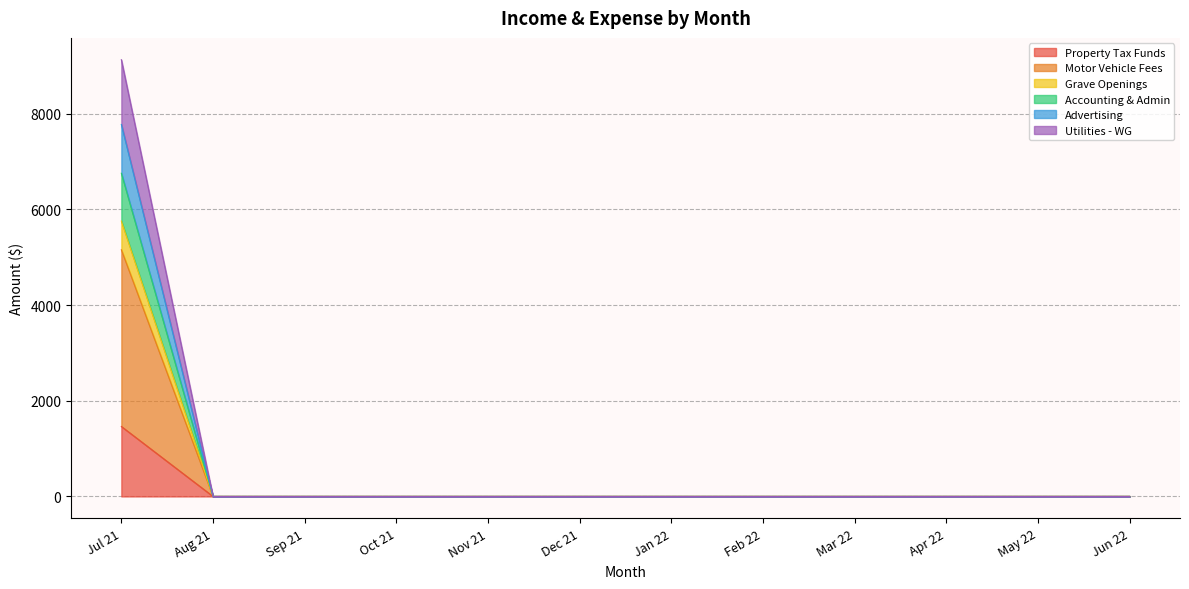

What is the highest value of the Property Tax Funds series?

1462.8